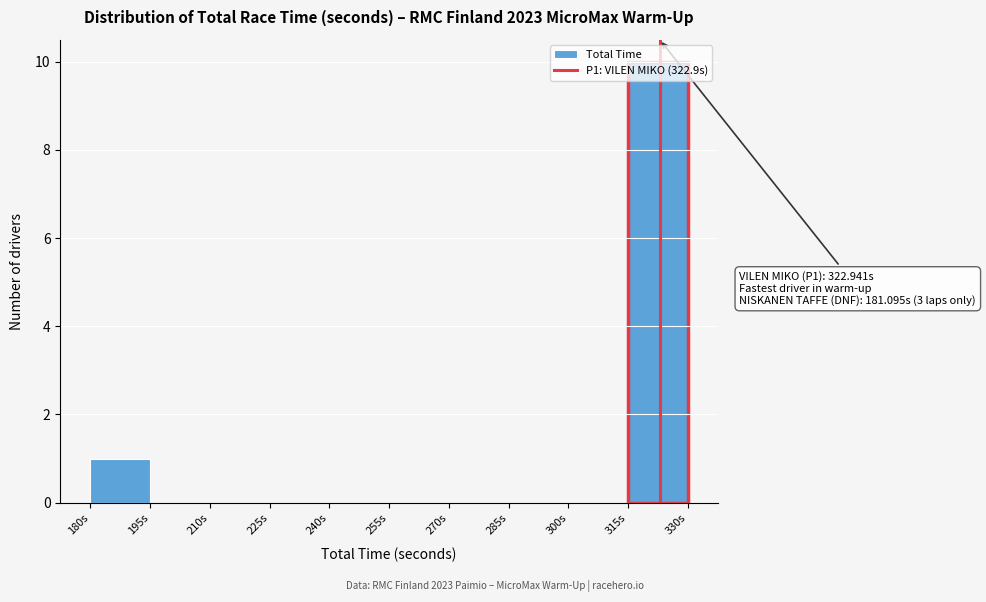

Over which range of the x-axis is the bar tallest?

315 to 330